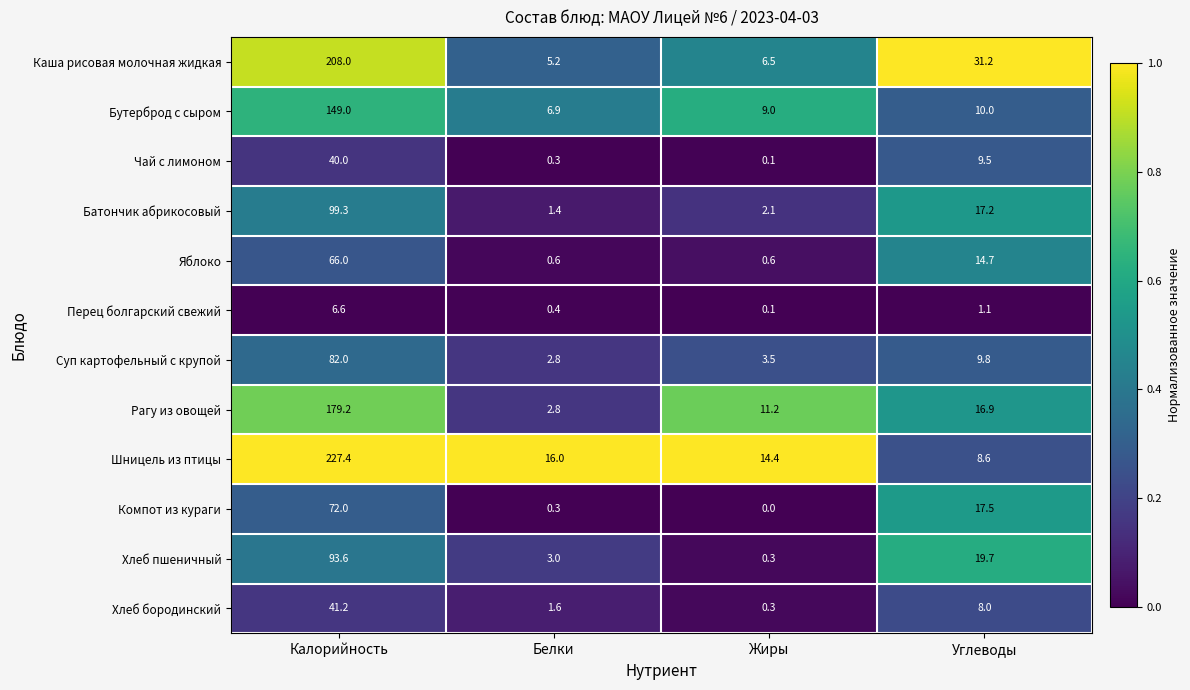

What is the lowest value of the Каша рисовая молочная жидкая series?

5.2